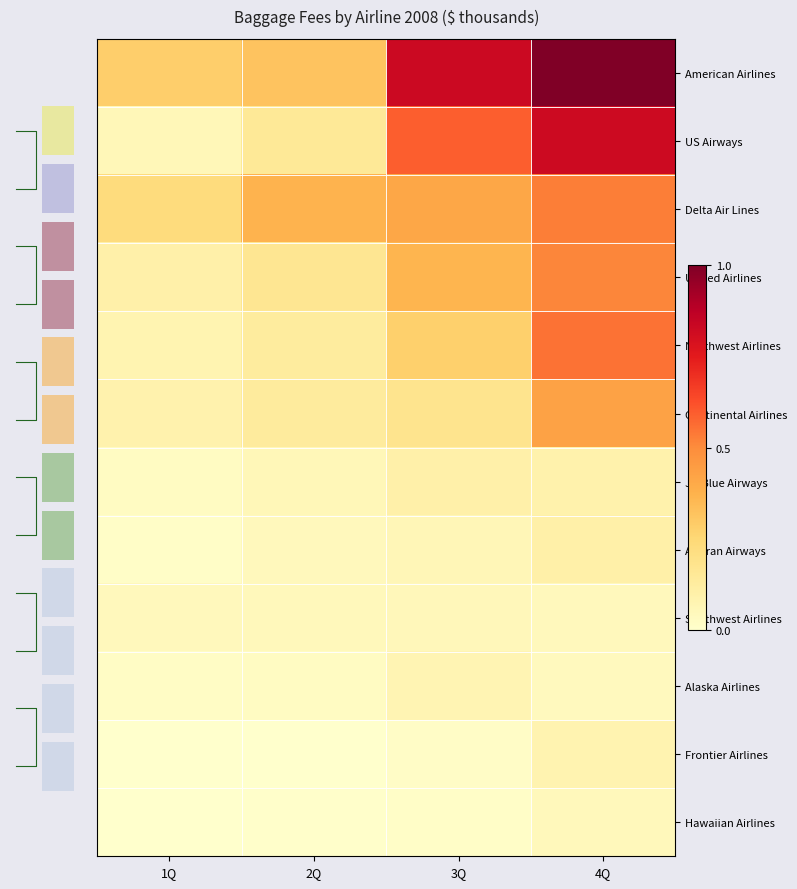

Count the number of data series in this chart.

12